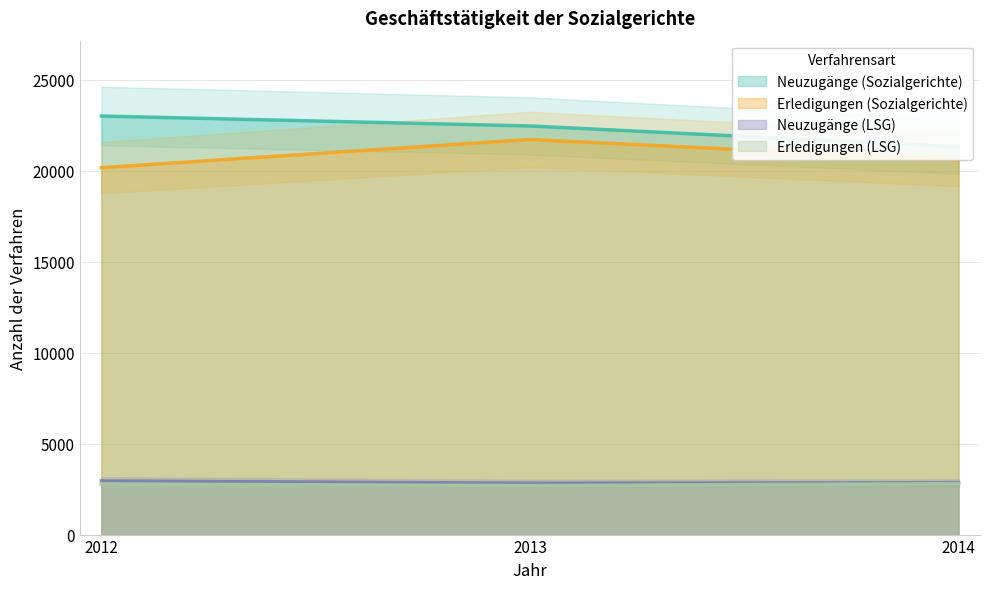

How many lines are shown in the chart?

4